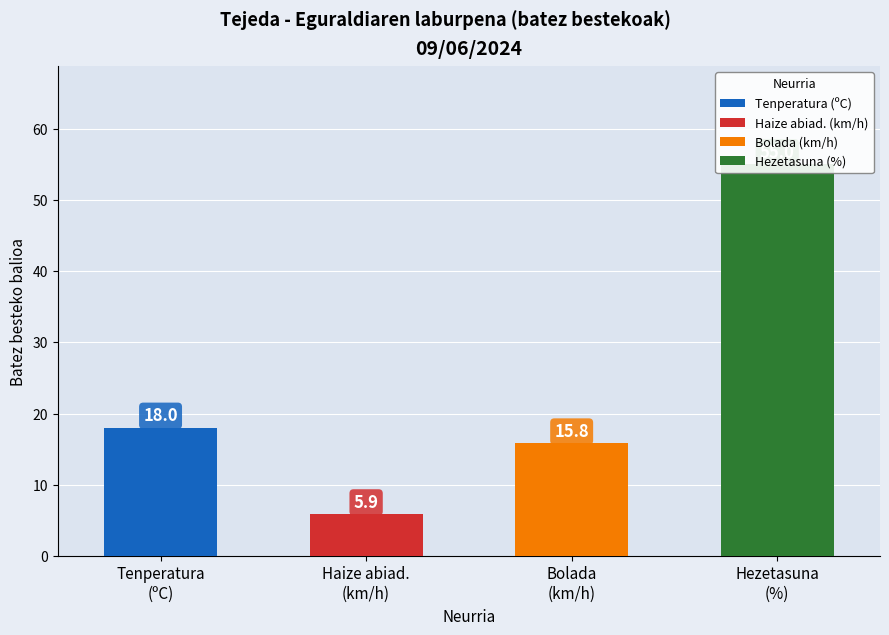

Count the number of data series in this chart.

4